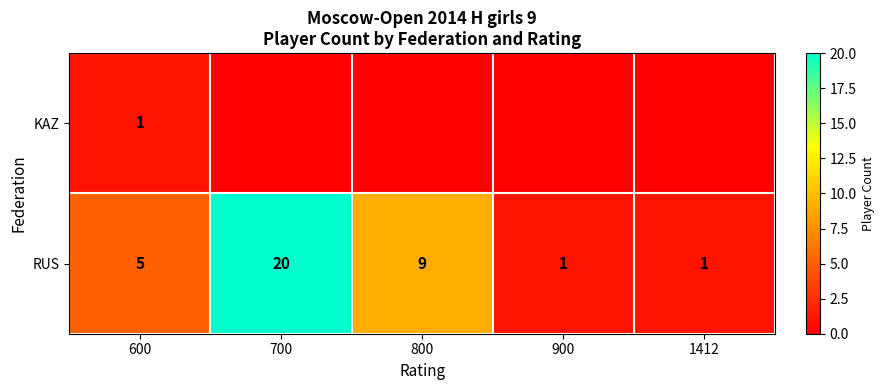

How many RUS values are between 1 and 9?

4